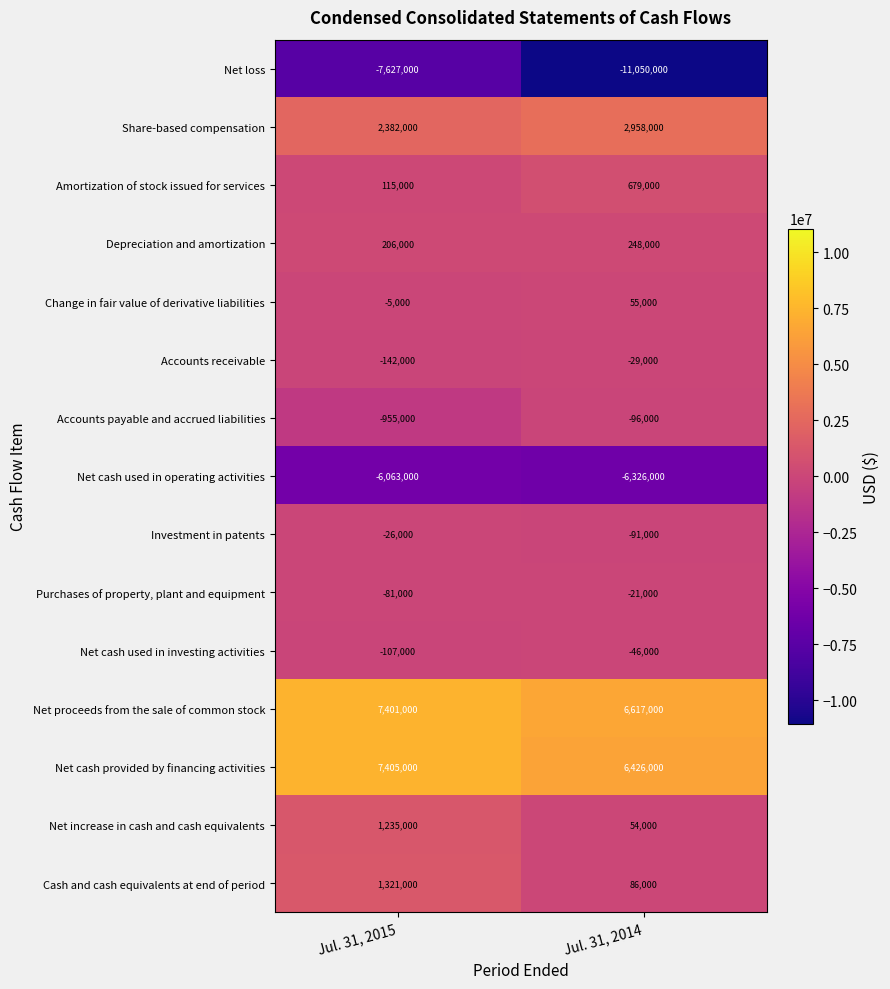

What is the difference between the highest and lowest values at Jul. 31, 2015?

15032000